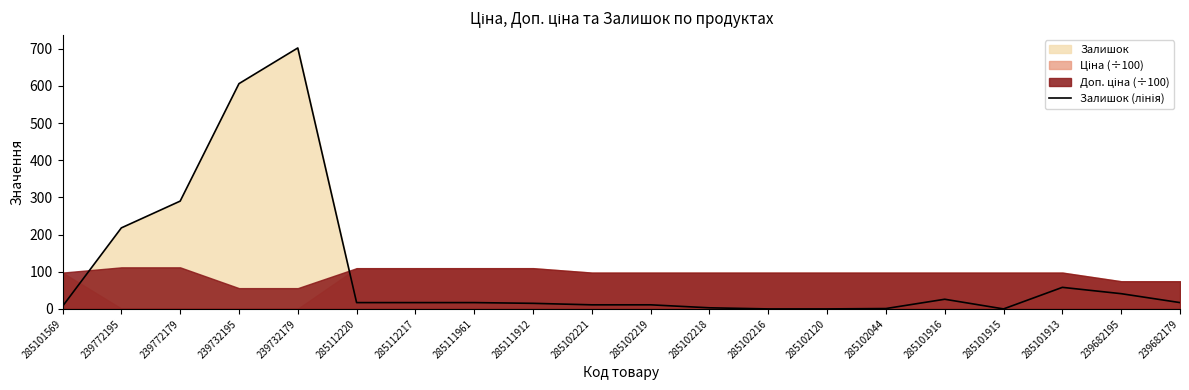

List the labels in order of value, smallest first.

285102216, 285102120, 285101915, 285102044, 285102218, 285101569, 285102221, 285102219, 285111912, 285112220, 285112217, 285111961, 239682179, 285101916, 239682195, 285101913, 239772195, 239772179, 239732195, 239732179